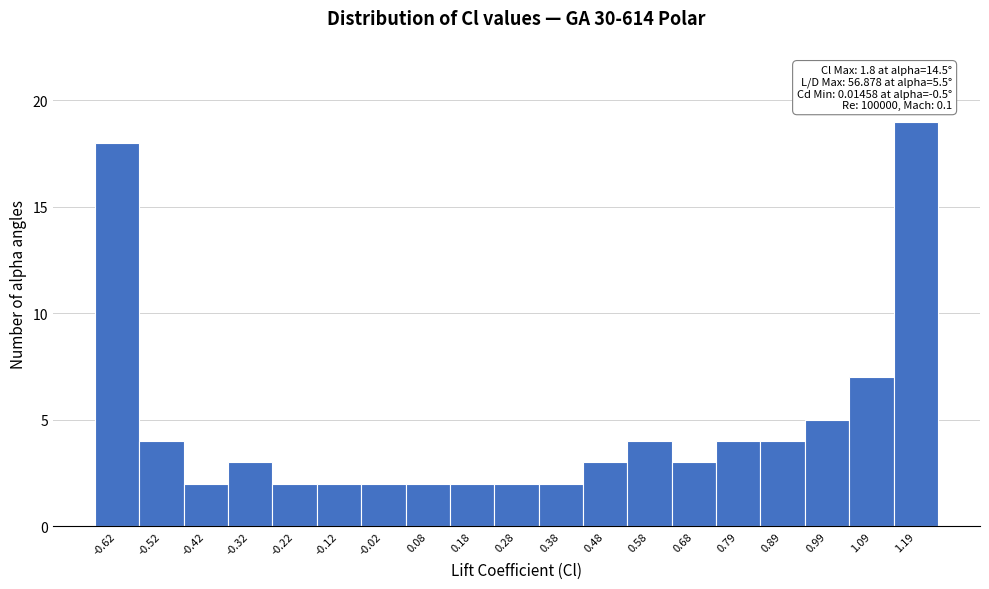

Which range on the x-axis has the tallest bar?

1.14 to 1.24